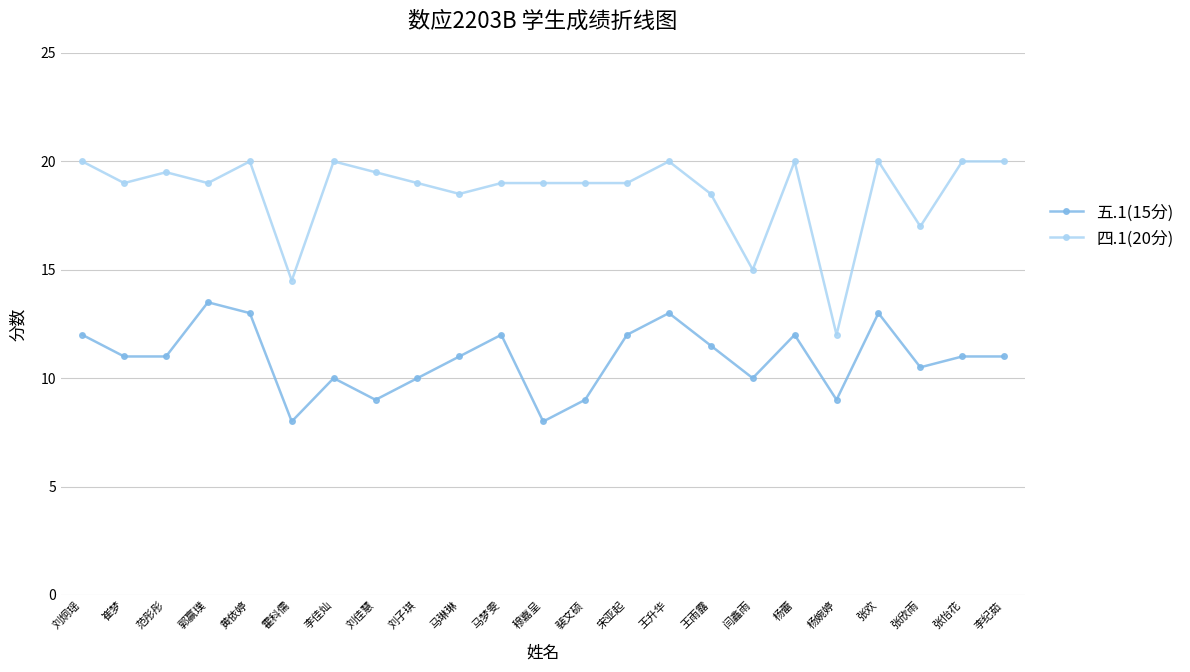

At which category does 四.1(20分) reach its first local peak?

范彤彤